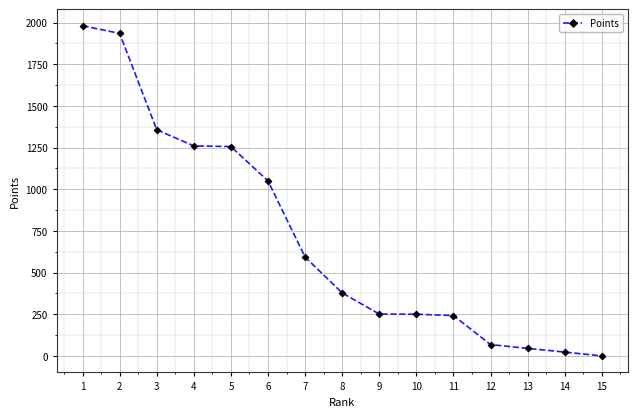

At which category does the chart reach its peak across all series?

1